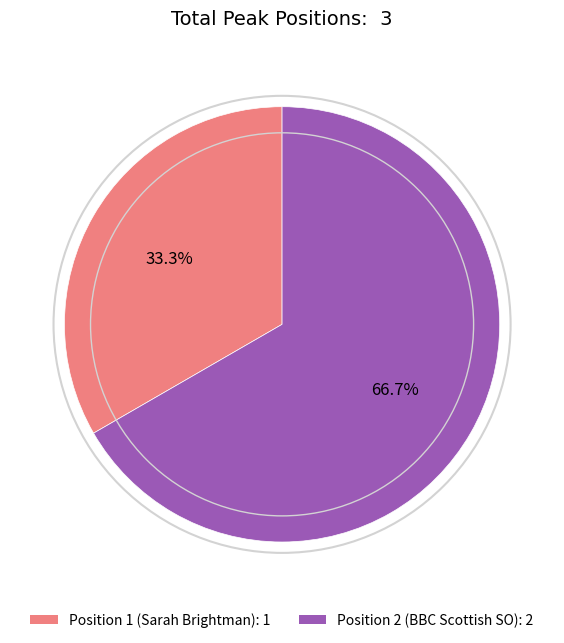

What is the ratio of the value at Position 1 (Sarah Brightman) to the value at Position 2 (BBC Scottish SO)?

0.5